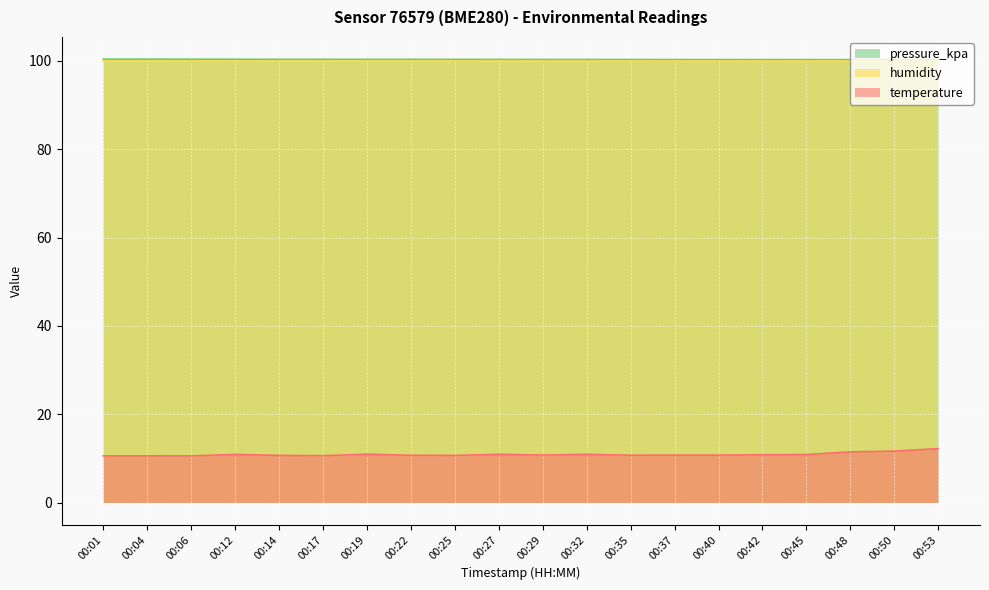

The value of pressure_kpa at 00:22 is 100.3. True or false?

True